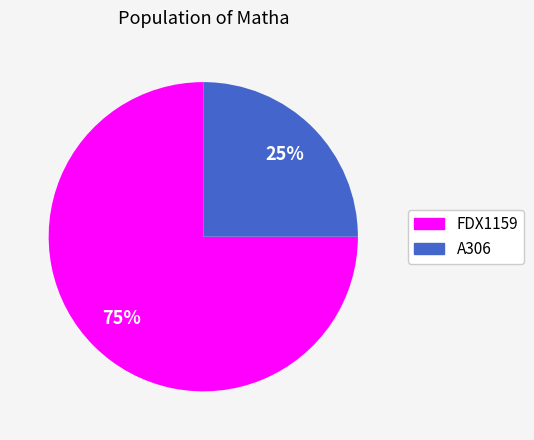

Do A306 and FDX1159 together represent more than half of the pie?

Yes